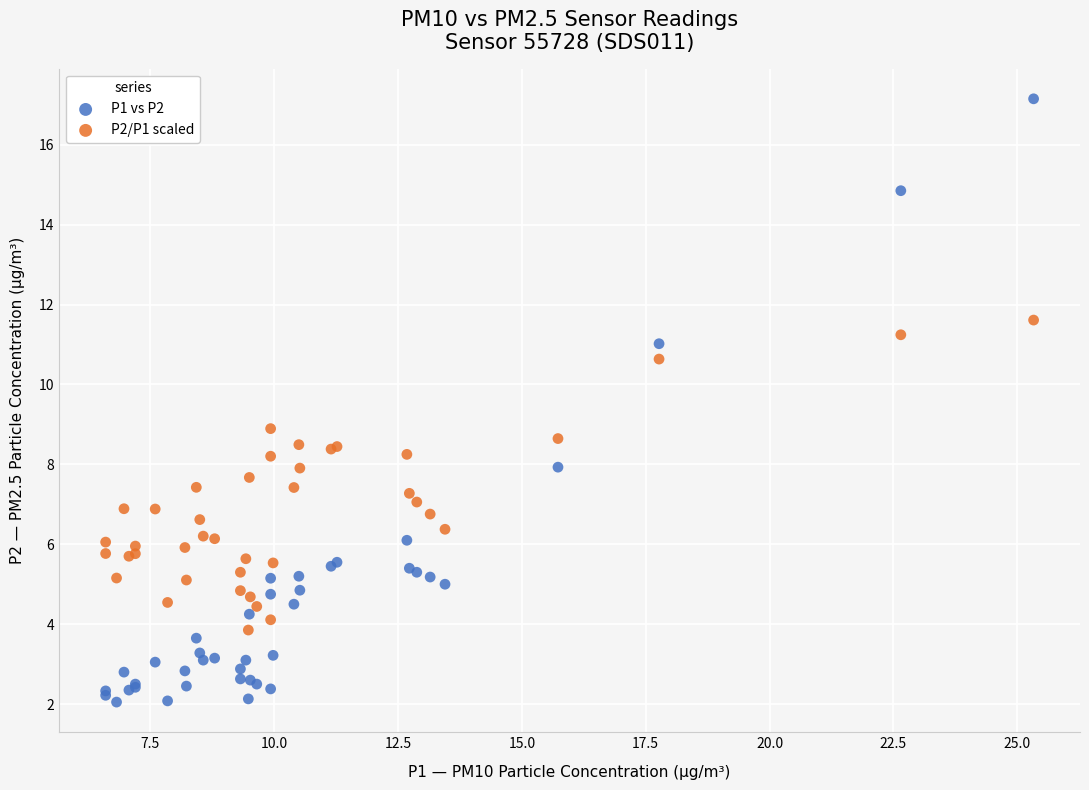

Which series has the widest spread of Y values?

P1 vs P2